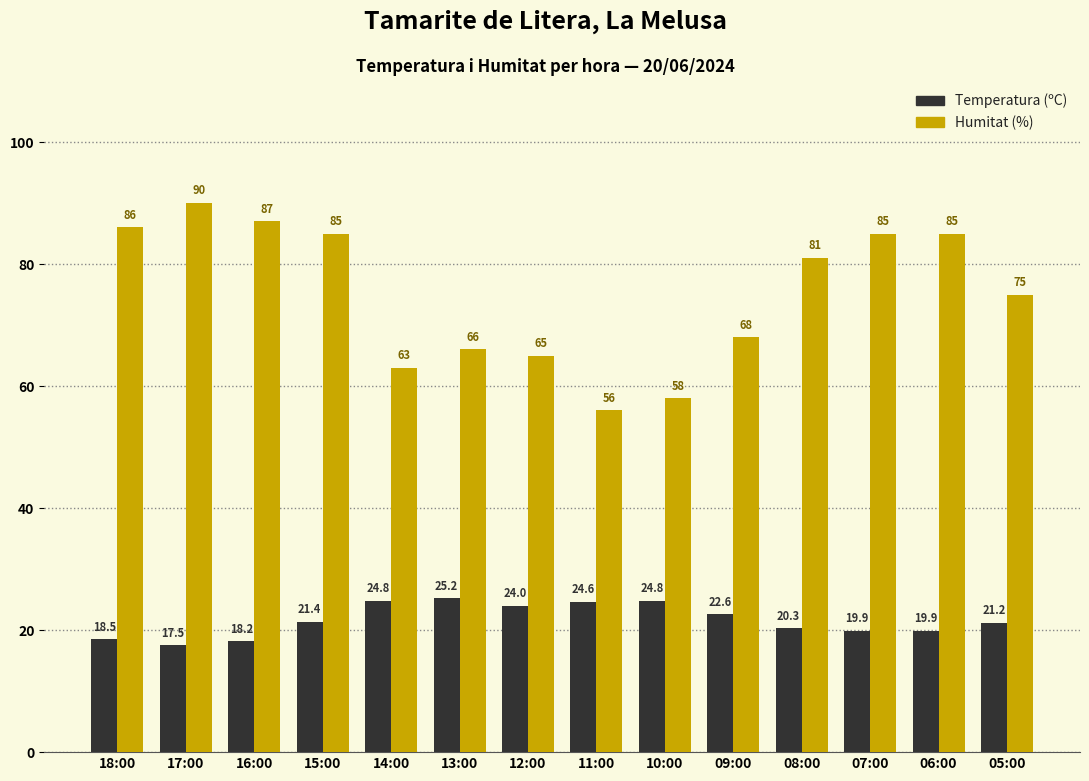

Reading right to left, extract all data points from this chart.

Temperatura (ºC): 21.2	19.9	19.9	20.3	22.6	24.8	24.6	24.0	25.2	24.8	21.4	18.2	17.5	18.5
Humitat (%): 75.0	85.0	85.0	81.0	68.0	58.0	56.0	65.0	66.0	63.0	85.0	87.0	90.0	86.0